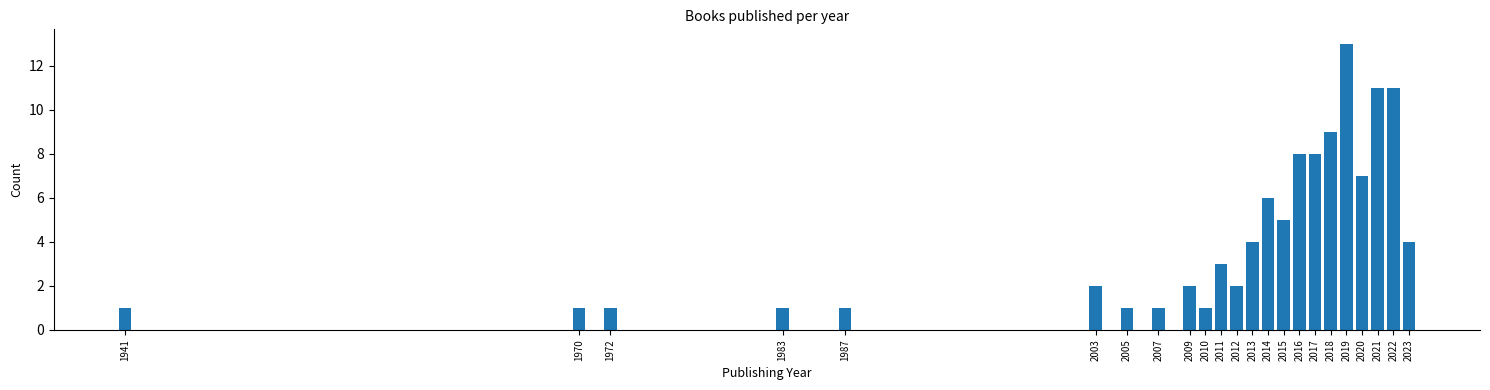

Reading left to right, extract all data points from this chart.

1941=1	1970=1	1972=1	1983=1	1987=1	2003=2	2005=1	2007=1	2009=2	2010=1	2011=3	2012=2	2013=4	2014=6	2015=5	2016=8	2017=8	2018=9	2019=13	2020=7	2021=11	2022=11	2023=4